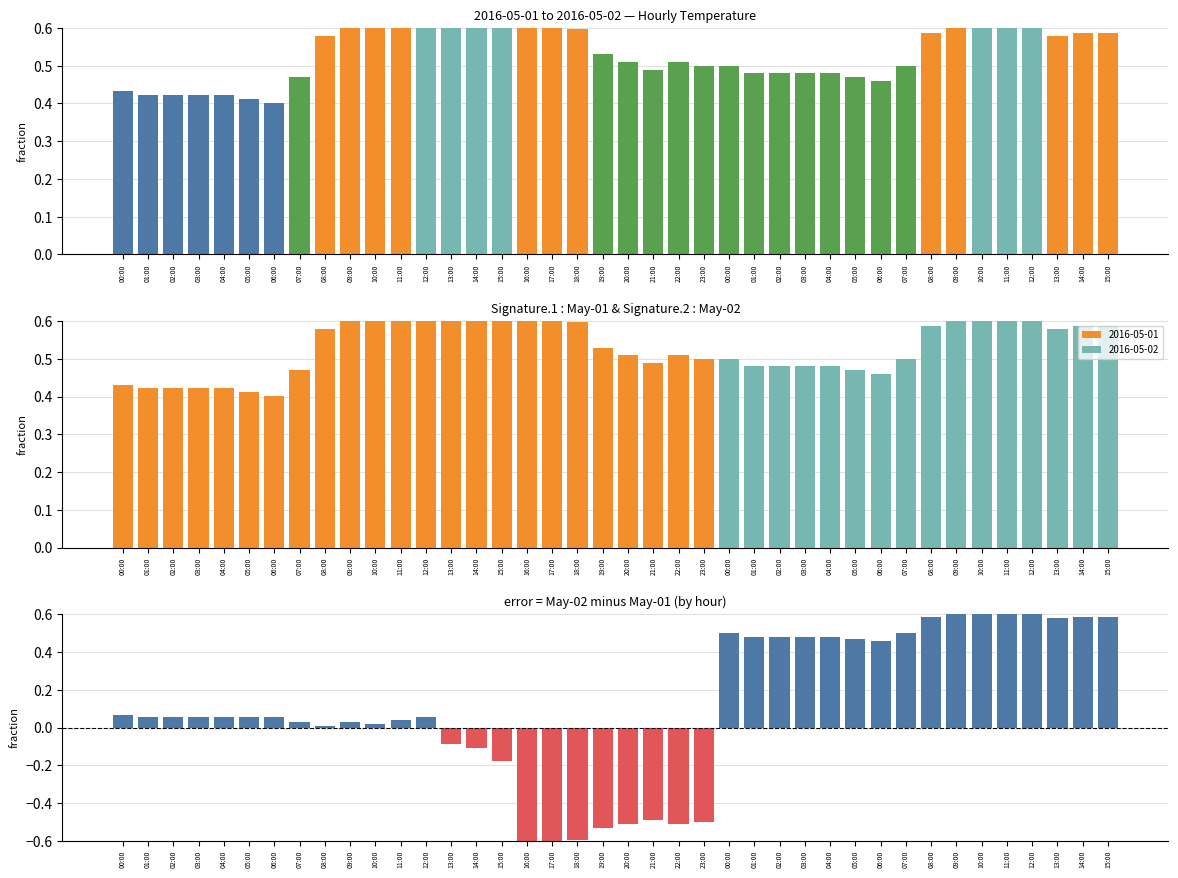

At how many categories does at least one series exceed 0?

40